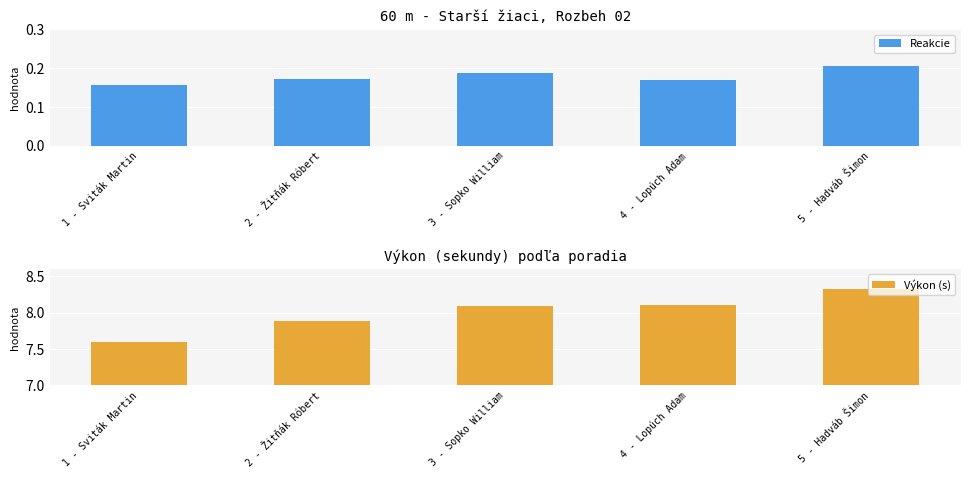

At which category is the sum across all series the highest?

5 - Hadváb Šimon